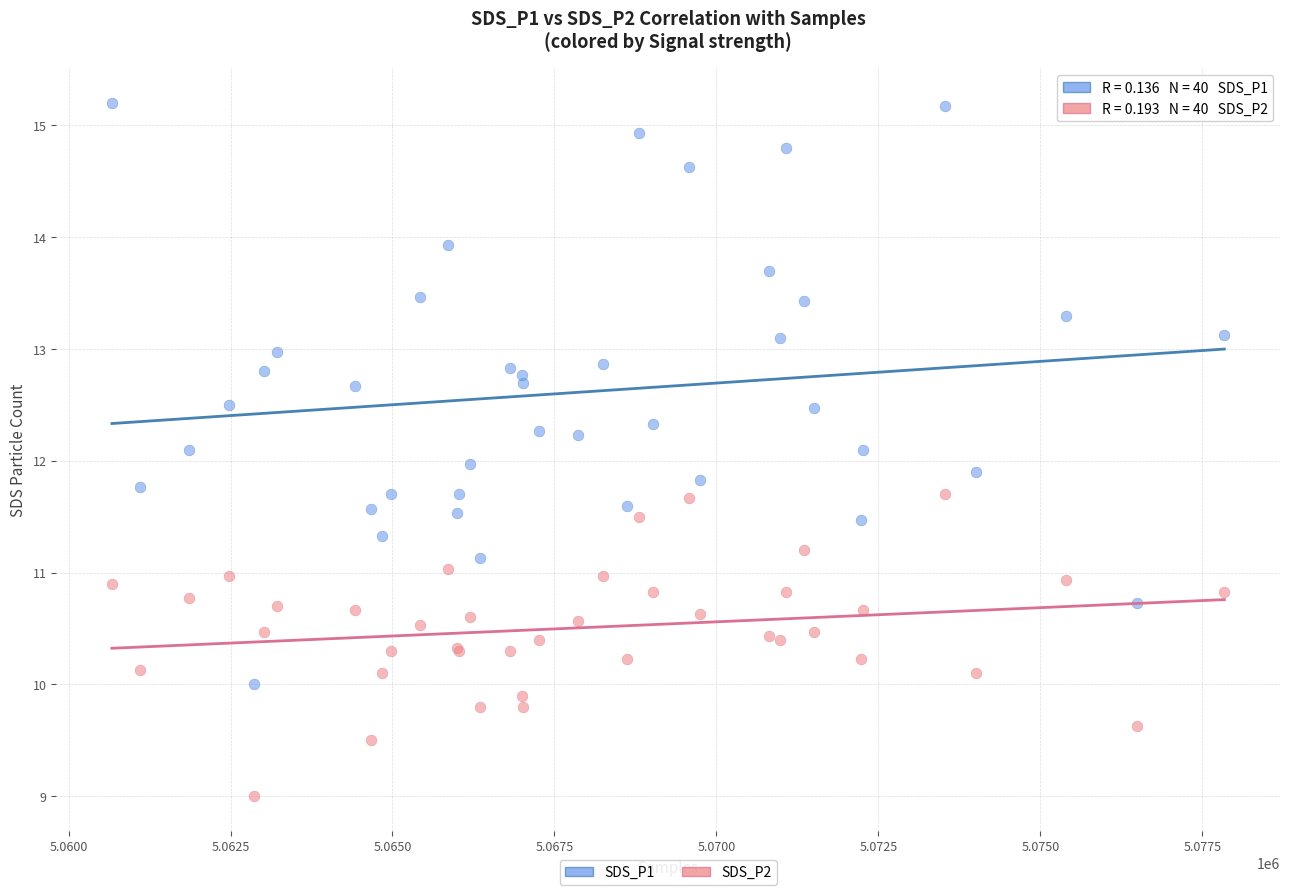

What is the X range (max minus min) for the scatter plot?

17171.0